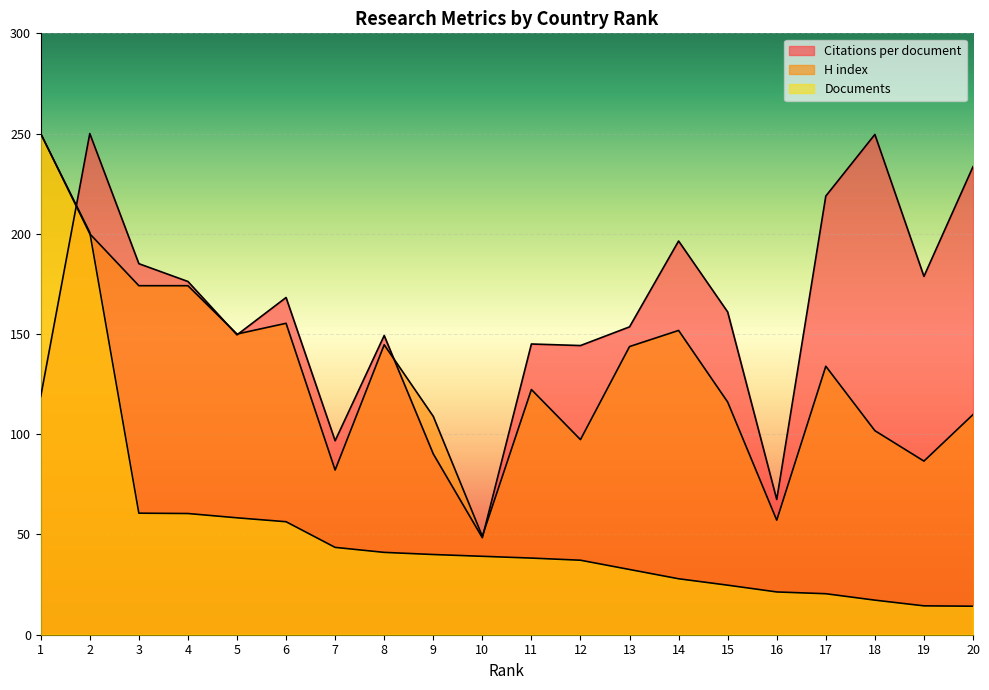

How many lines are shown in the chart?

3